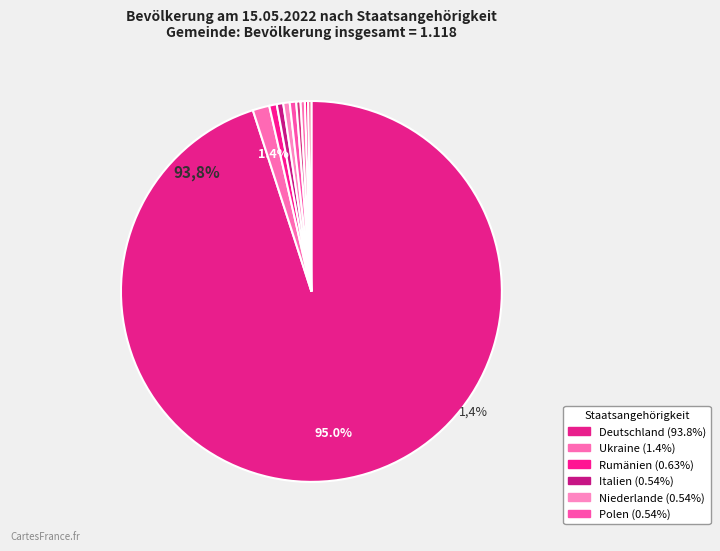

What percentage is the Polen slice, to the nearest percent?

1%